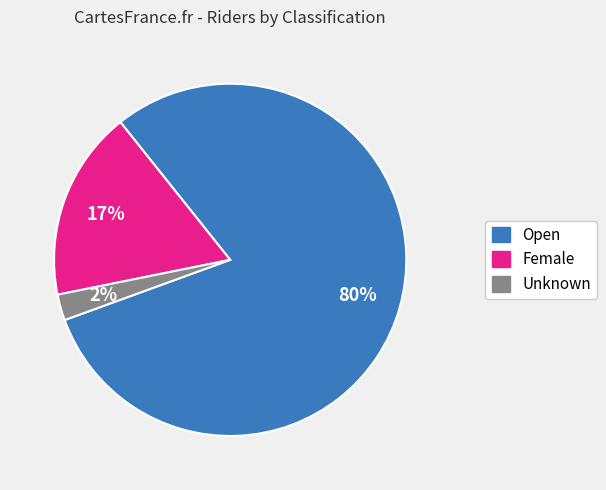

Which slice is the smallest?

Unknown